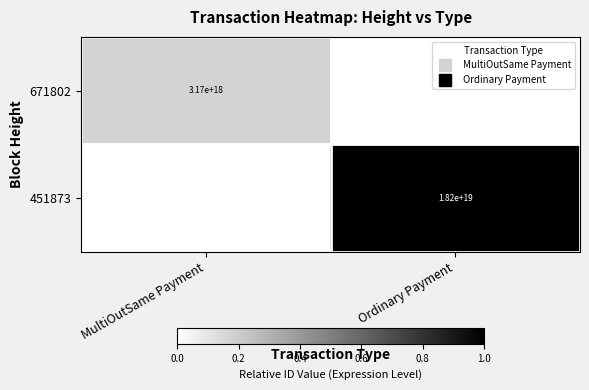

Rank the series at Ordinary Payment from lowest to highest value.

671802, 451873